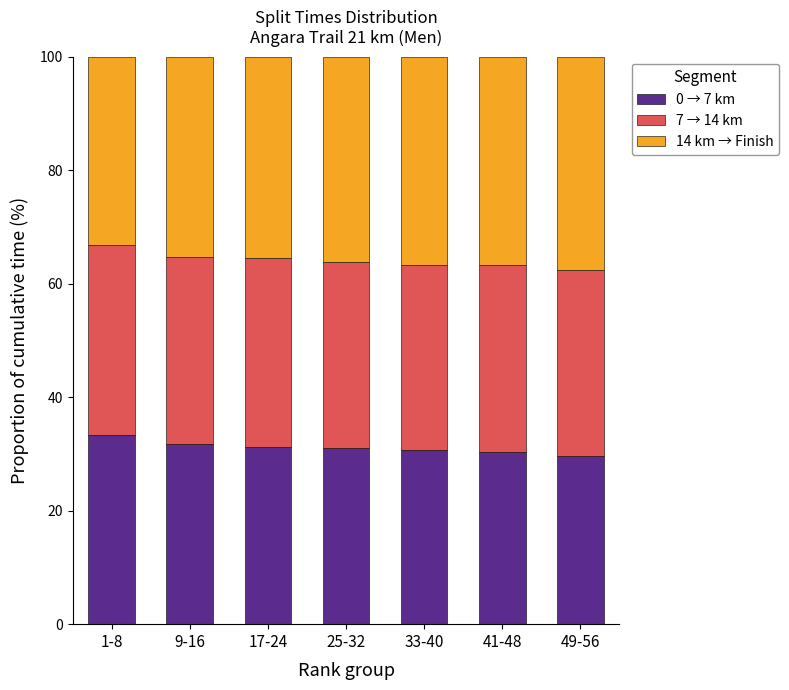

What is the difference between the maximum and minimum values in the 0 → 7 km series?

3.8